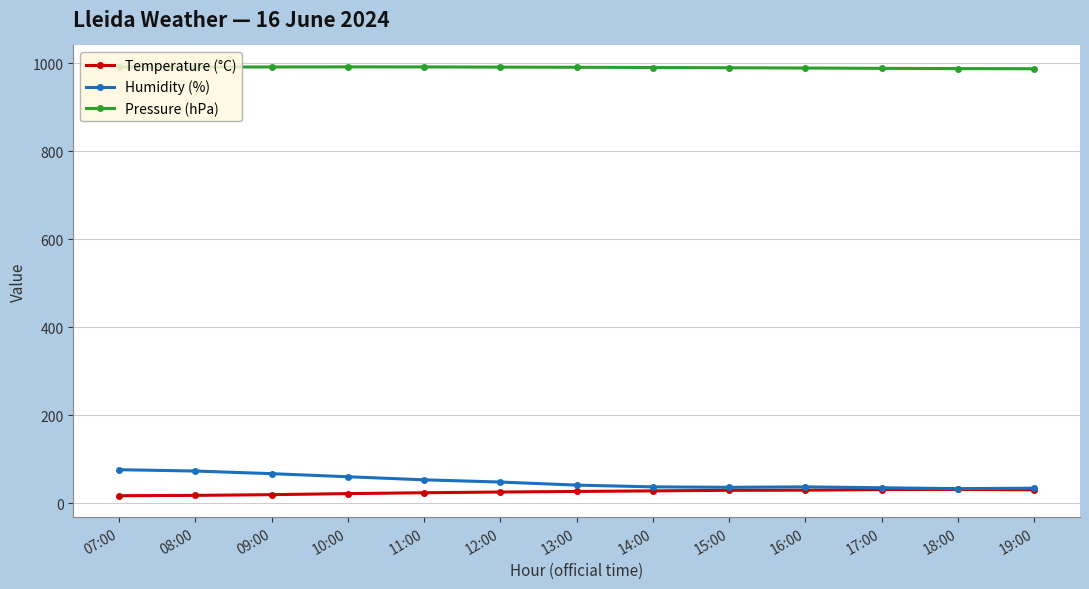

The Temperature (°C) series shows 25.3 at 12:00. True or false?

True